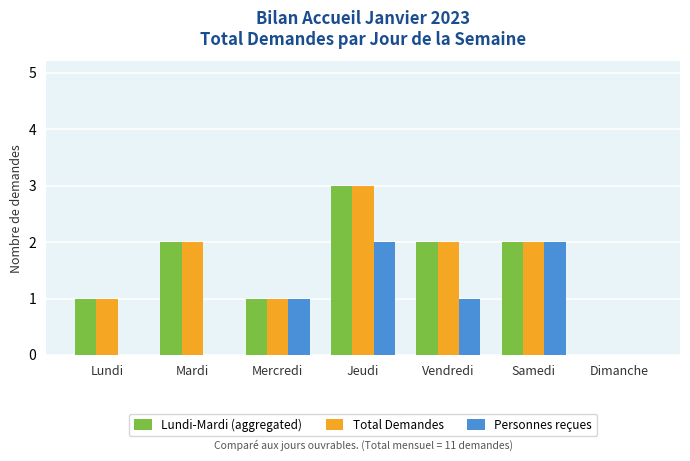

How many Lundi-Mardi (aggregated) values are between 1 and 2?

5